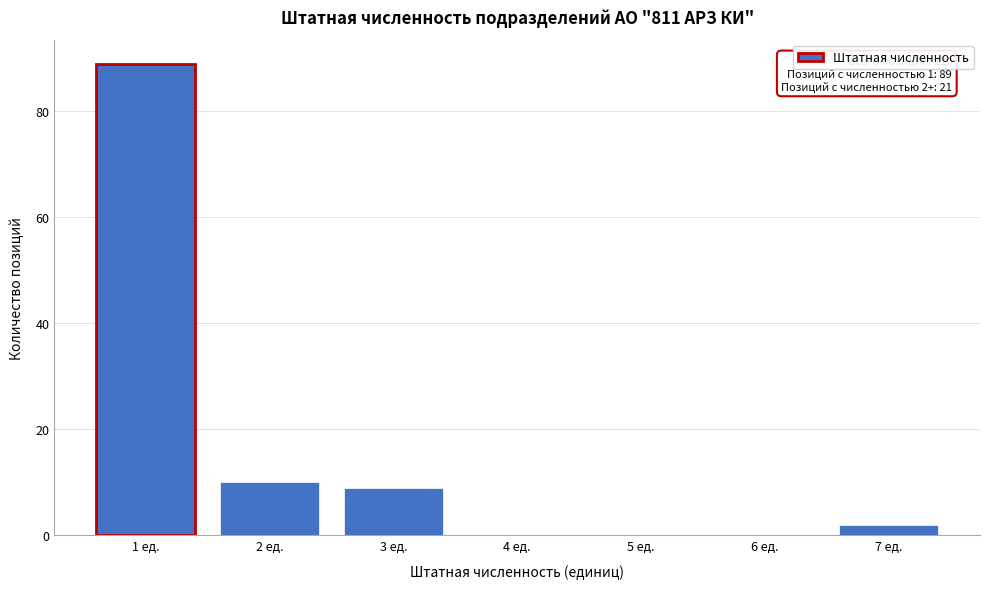

Reading right to left, transcribe all the data shown in this chart.

7 ед.=2	6 ед.=0	5 ед.=0	4 ед.=0	3 ед.=9	2 ед.=10	1 ед.=89